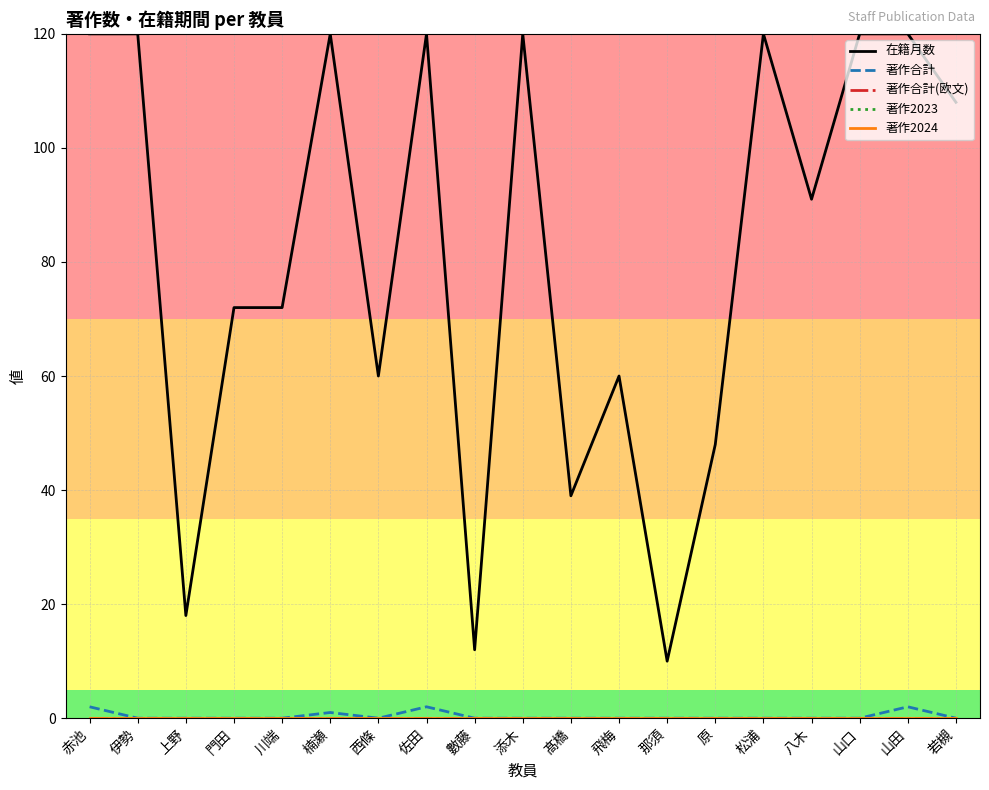

At which label is 著作合計(欧文) closest to 0?

赤池